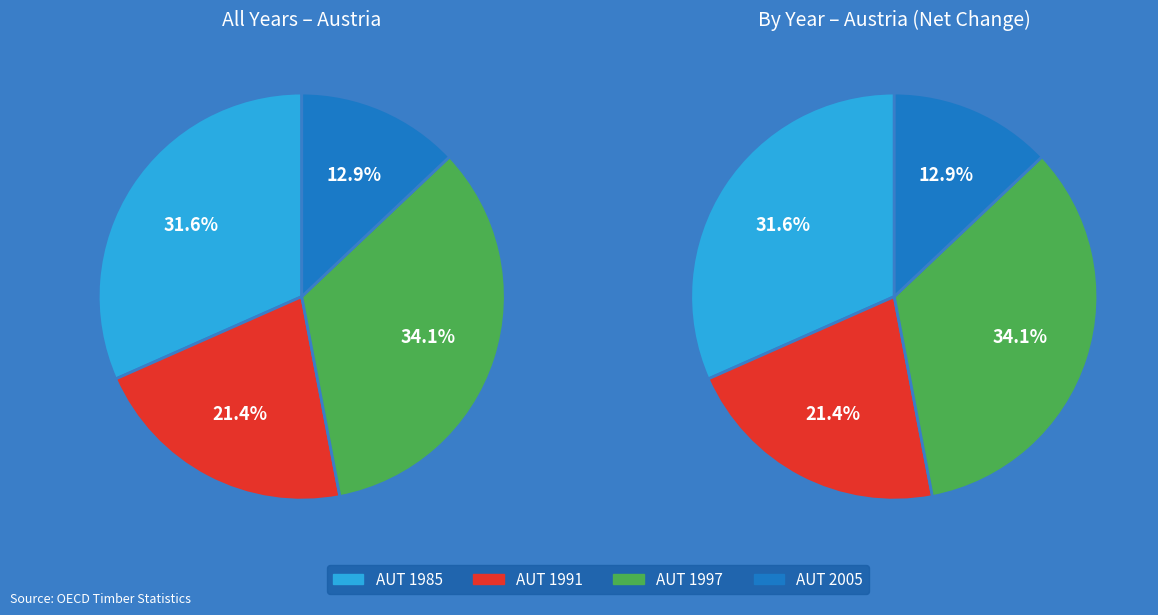

Count the number of slices in the pie.

4